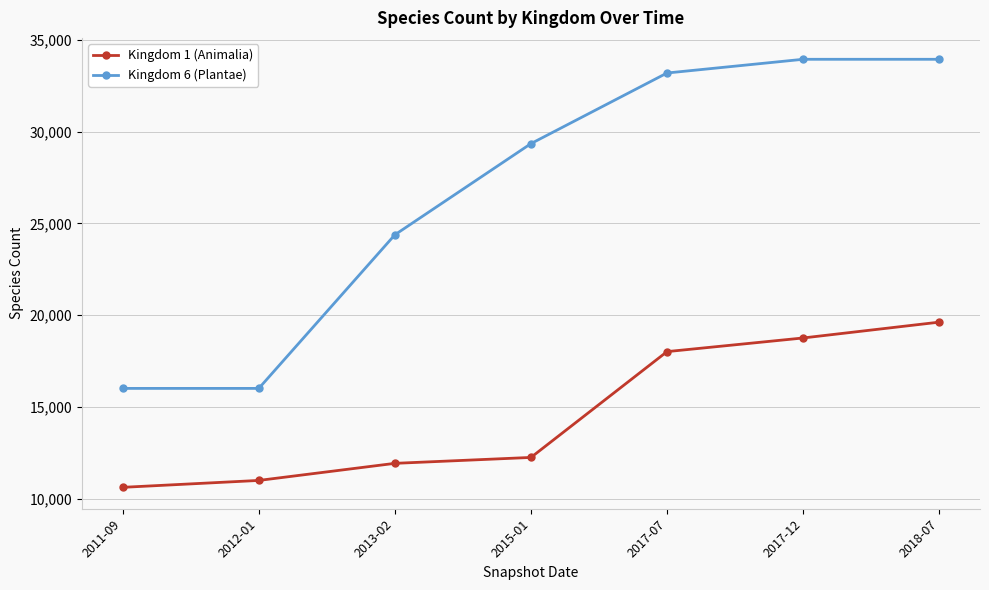

Where is Kingdom 6 (Plantae) nearest to the value 24970?

2013-02